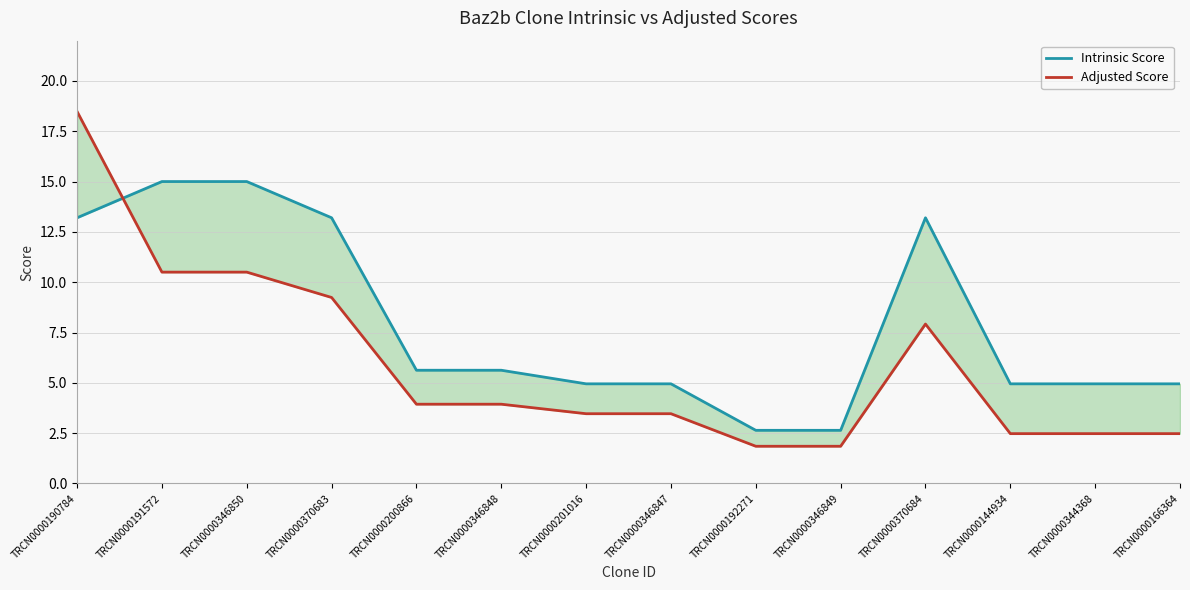

What is the total value across all series at TRCN0000346849?

4.5